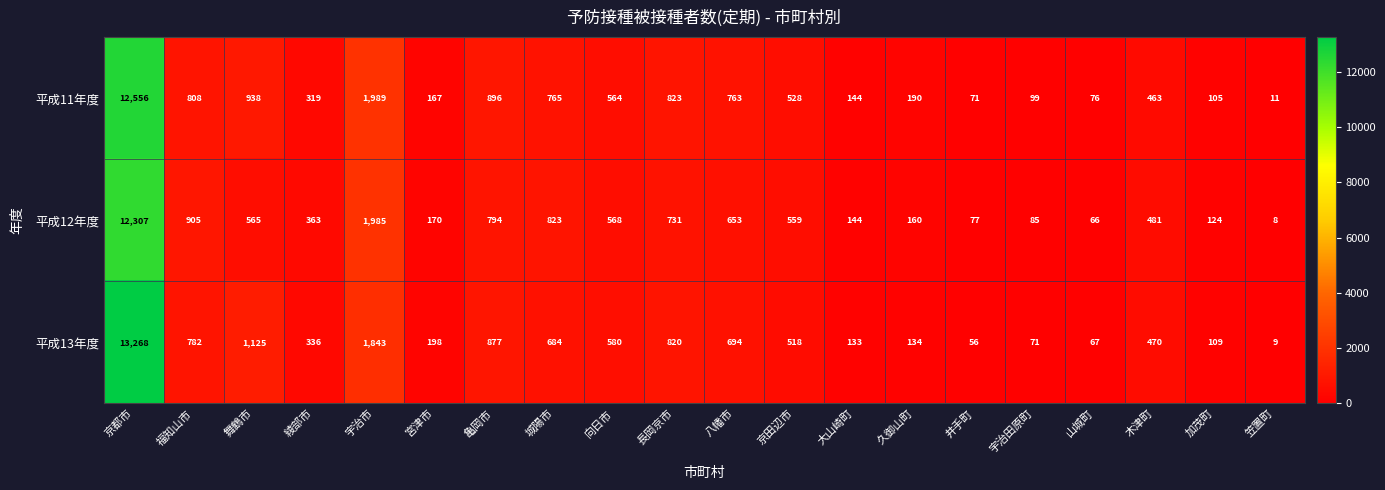

Rank the series by their average value, from highest to lowest.

平成13年度, 平成11年度, 平成12年度